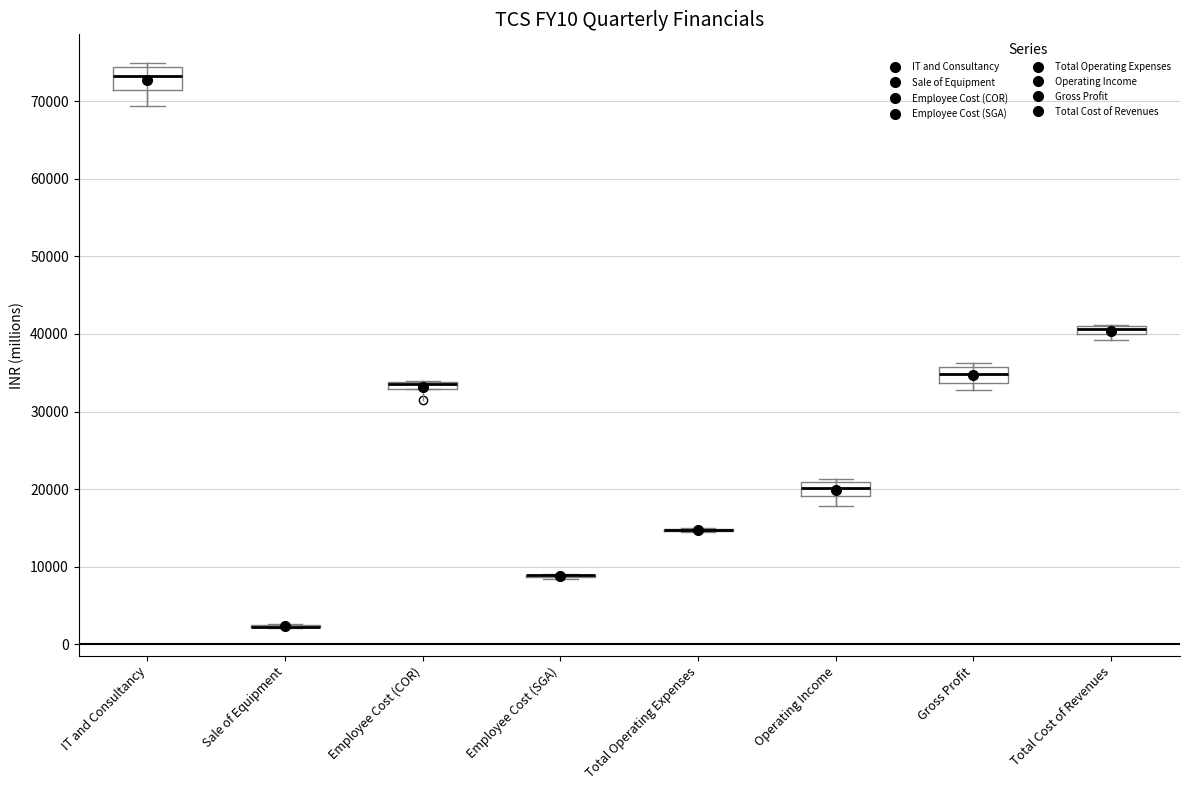

Where is the upper edge of the box for IT and Consultancy on the y-axis? The values are not printed on the chart, so give them approximately, as read against the axis.

74000